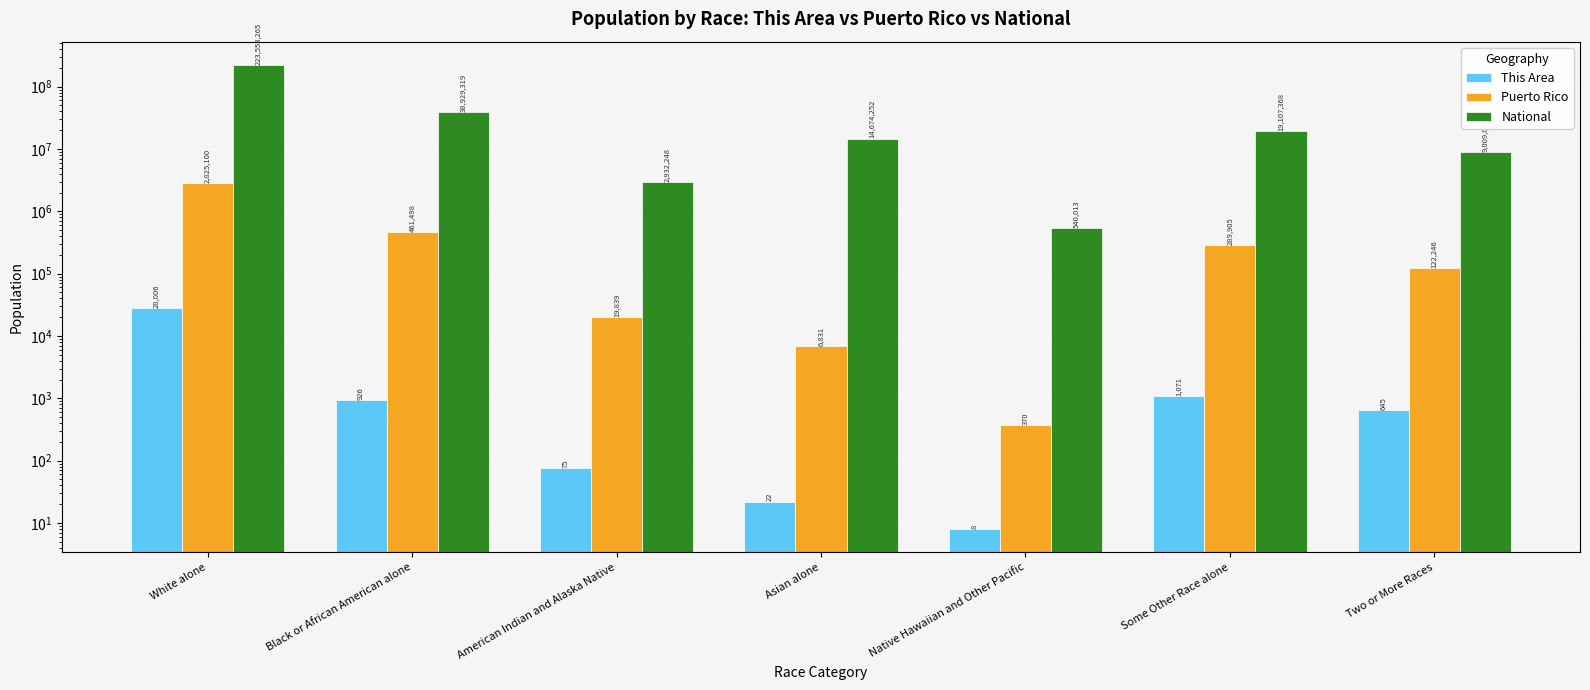

Are the bars grouped side by side (vs. stacked)?

Yes